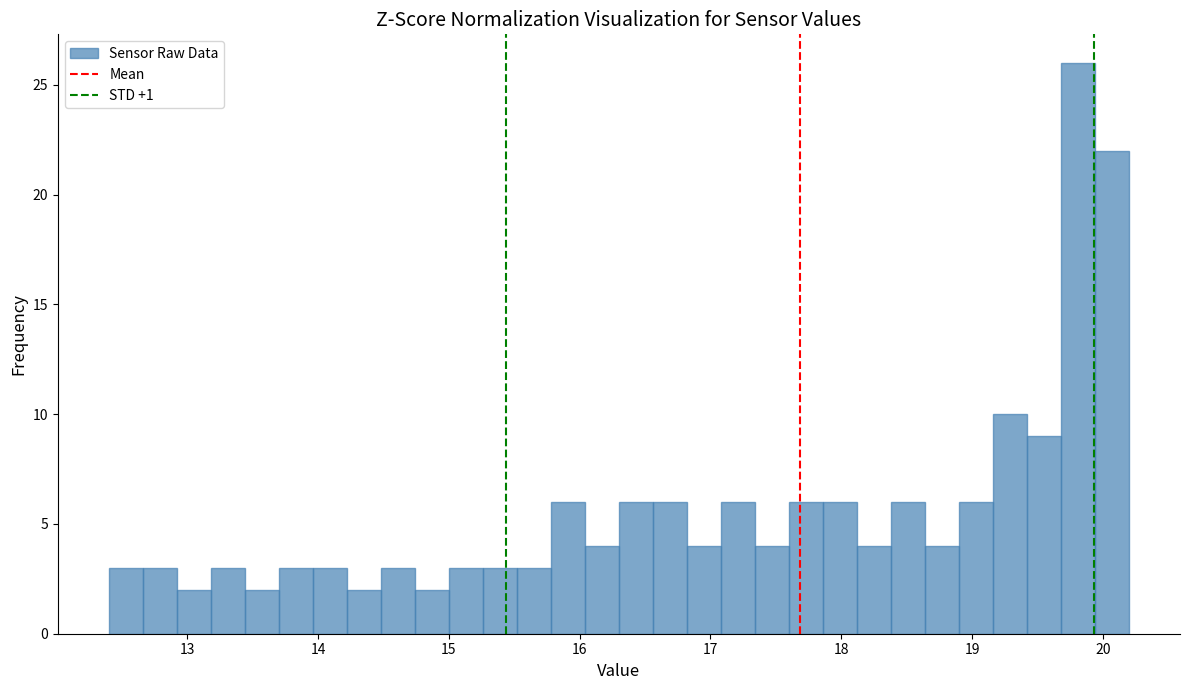

Read against the x-axis, roughly where is the centre of the tallest bar?

19.8